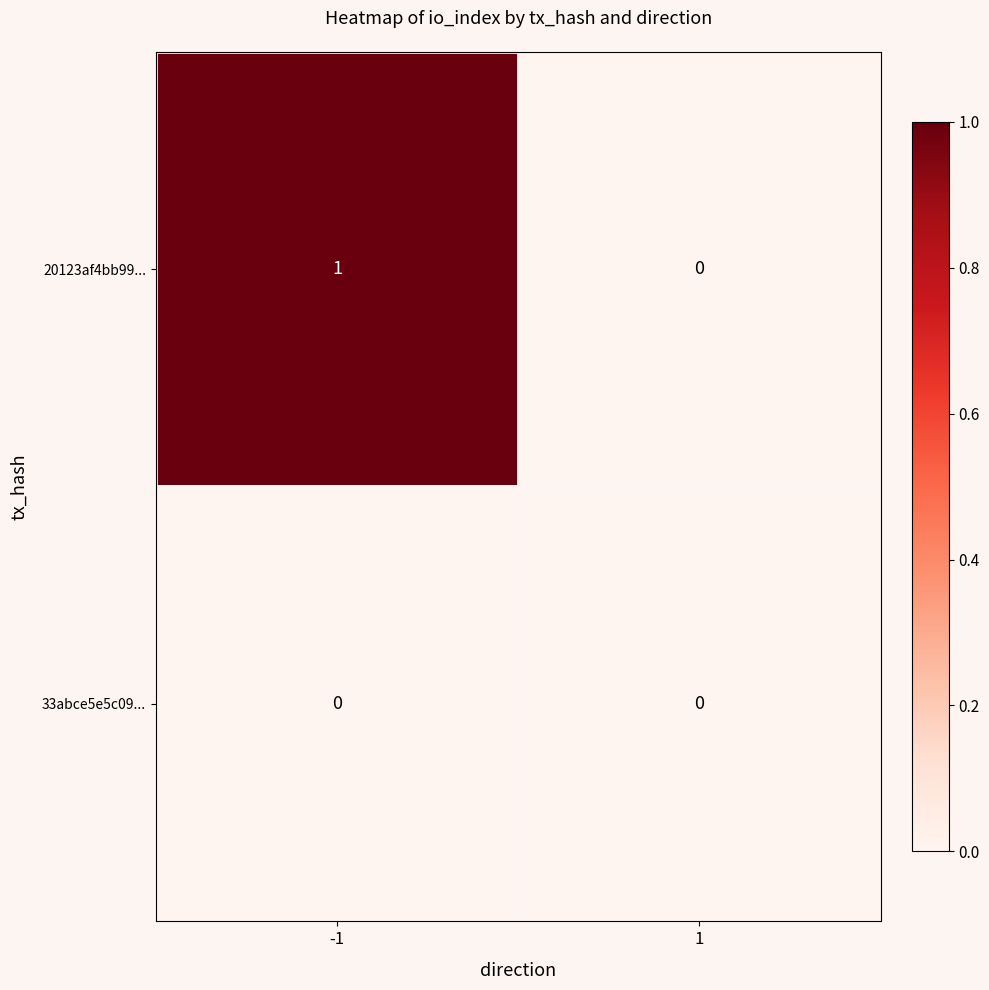

Reading left to right, what are all the values shown in this chart?

20123af4bb99...: 1	0
33abce5e5c09...: 0	0